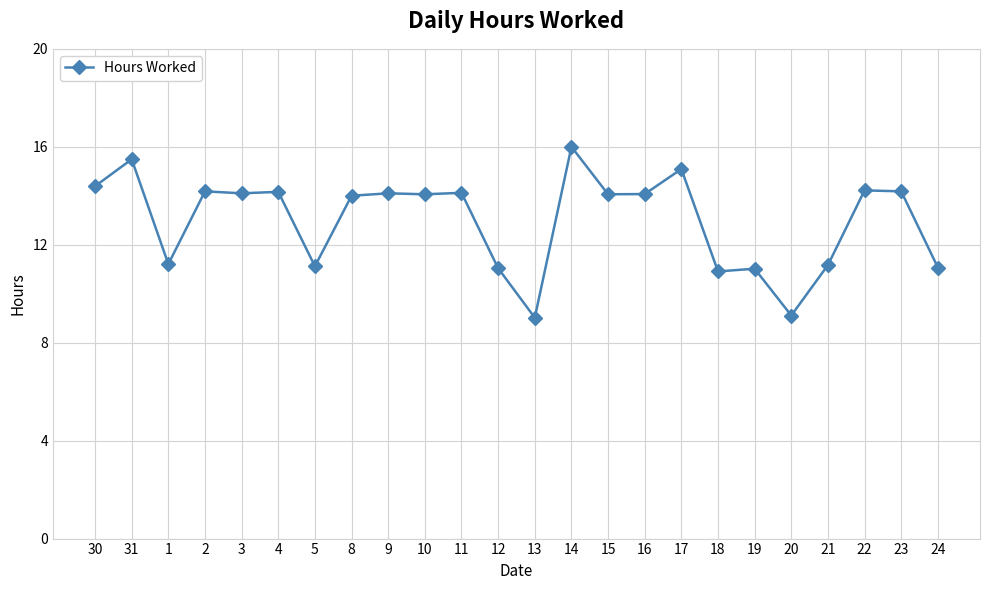

Approximately how many times larger is the value at 18 compared to 23?

0.8